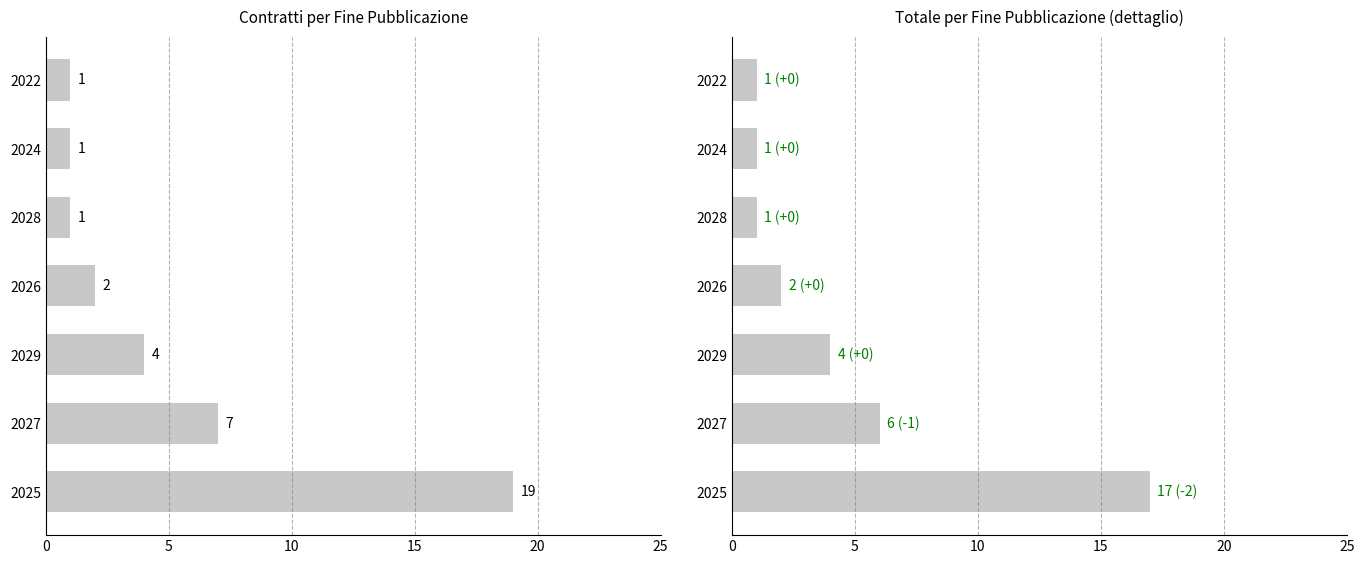

How many bars are there in total?

7